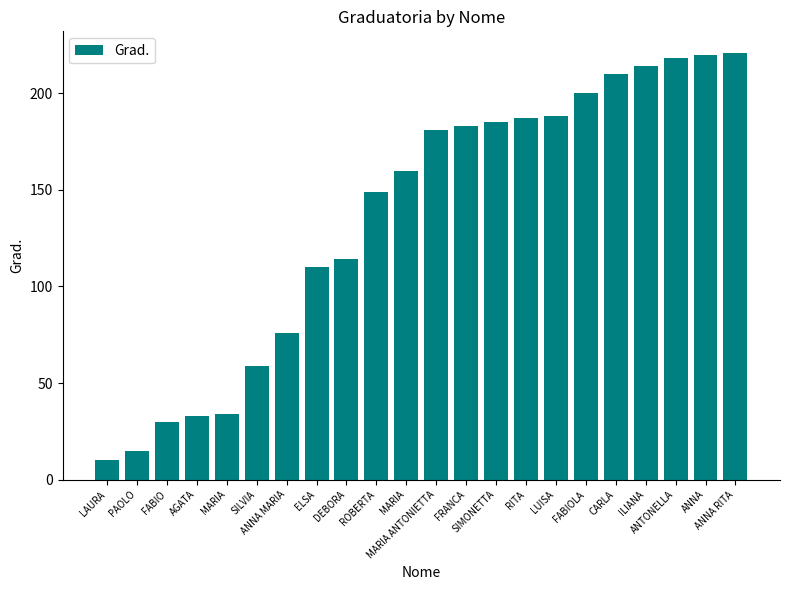

What is the smallest value displayed?

10